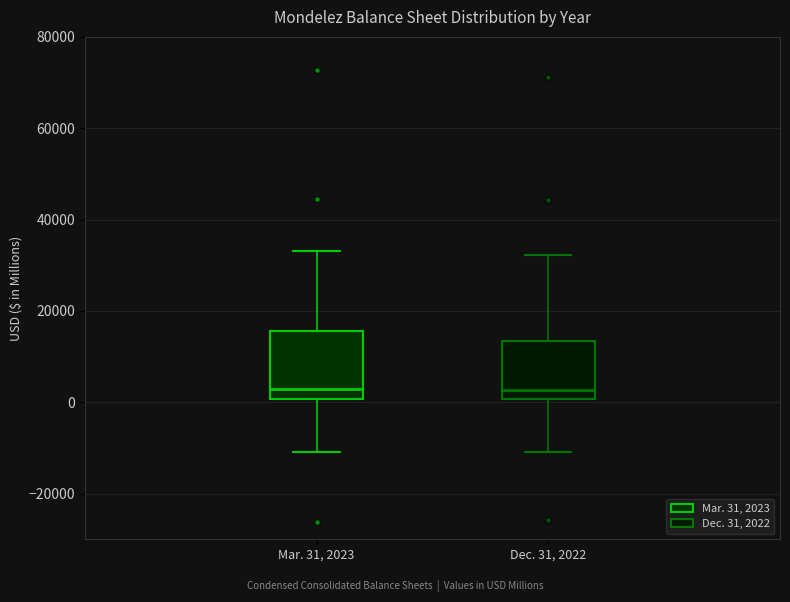

Reading left to right, read every box against the y-axis: the position of its median line, the range the box covers, and the ends of its whiskers. The values are not printed on the chart, so give them approximately, as read against the axis.

Mar. 31, 2023: median 2000, box 0 to 16000, whiskers -10000 to 34000
Dec. 31, 2022: median 2000, box 0 to 14000, whiskers -10000 to 32000